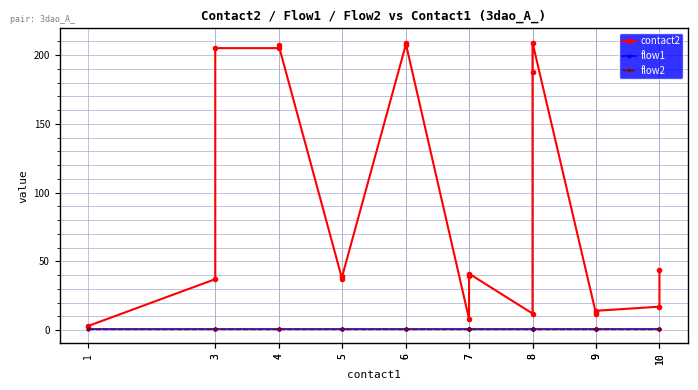

Reading right to left, list all the values displayed in this chart.

contact2: 10=44	10=17	9=14	9=13	9=12	8=209	8=188	8=12	7=41	7=39	7=8	6=209	6=207	5=39	5=37	4=207	4=205	3=205	3=37	1=3
flow1: 10=1	10=1	9=1	9=1	9=1	8=1	8=1	8=1	7=1	7=1	7=1	6=1	6=1	5=1	5=1	4=1	4=1	3=1	3=1	1=1
flow2: 10=1	10=1	9=1	9=1	9=1	8=1	8=1	8=1	7=1	7=1	7=1	6=1	6=1	5=1	5=1	4=1	4=1	3=1	3=1	1=1